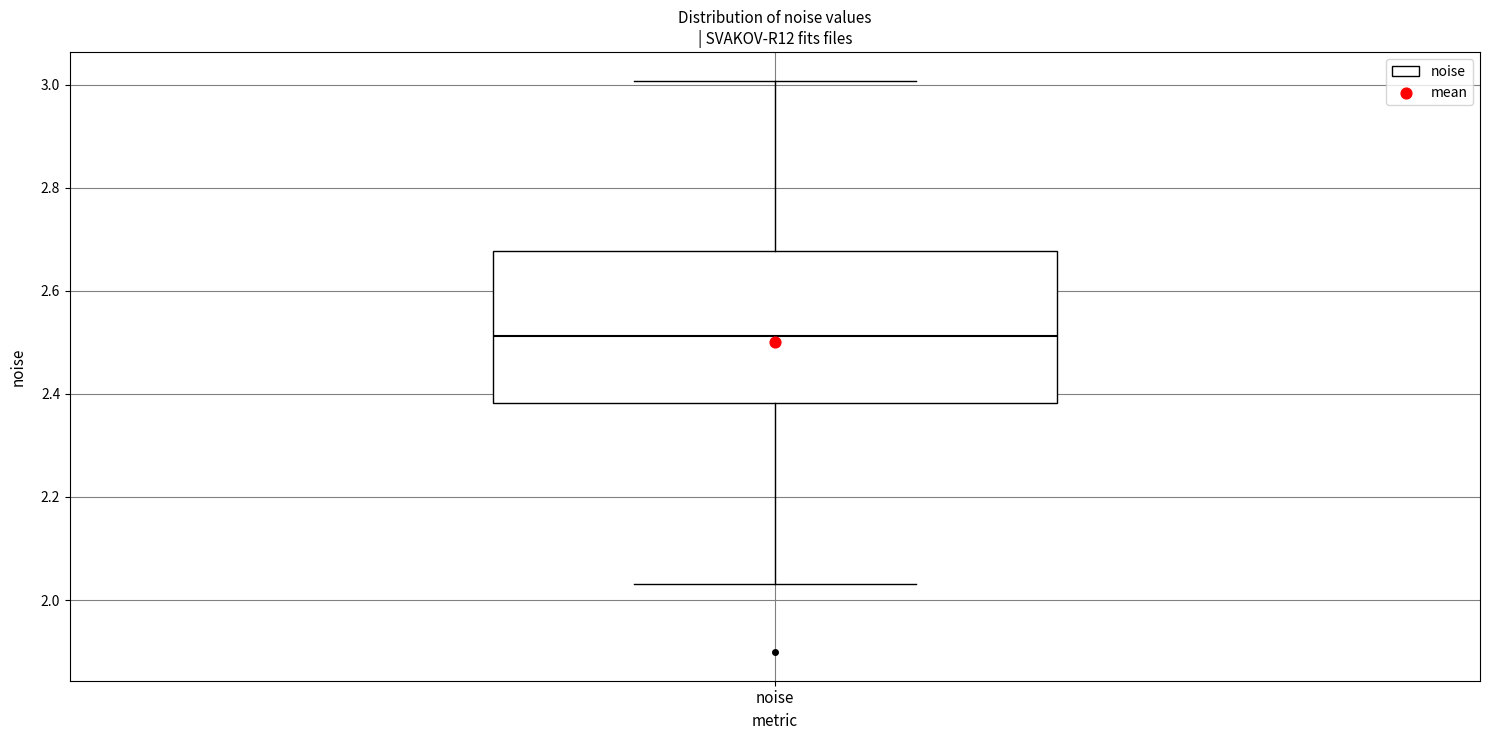

Where is the upper edge of the box for noise on the y-axis? The values are not printed on the chart, so give them approximately, as read against the axis.

2.68